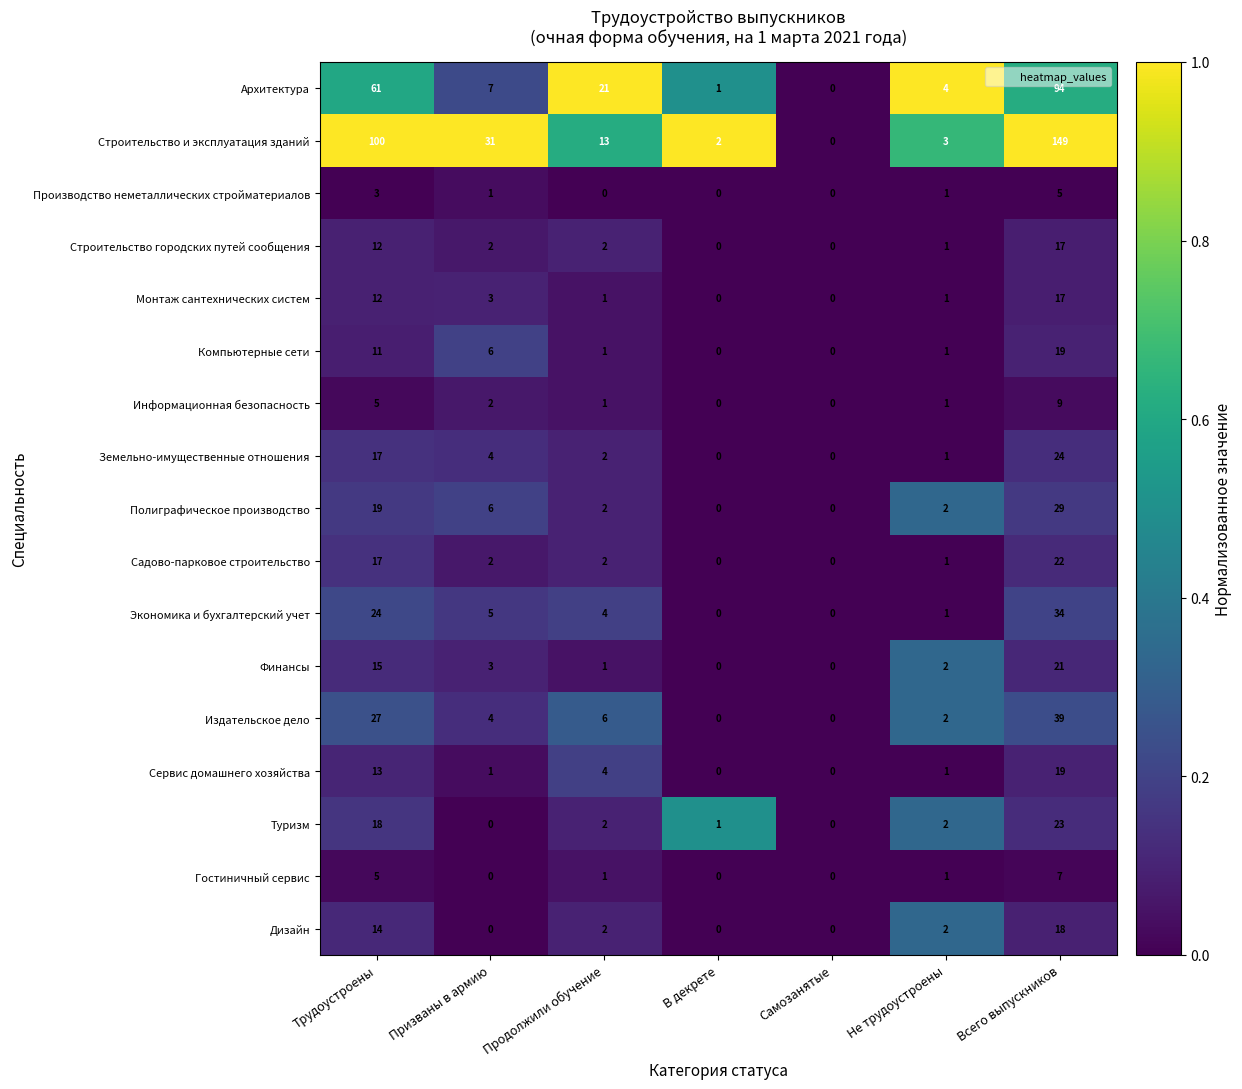

The value of Монтаж сантехнических систем at Самозанятые is -12. True or false?

False